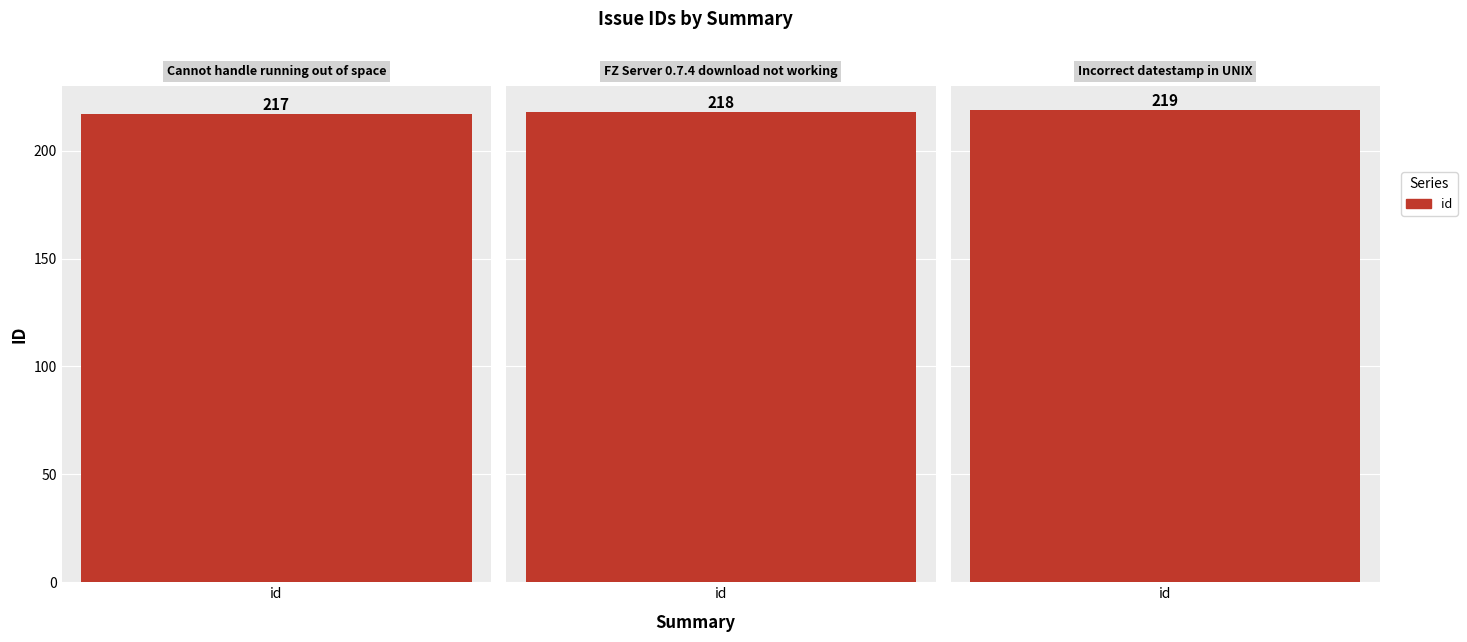

At which label is the value closest to 218?

FZ Server 0.7.4 download not working